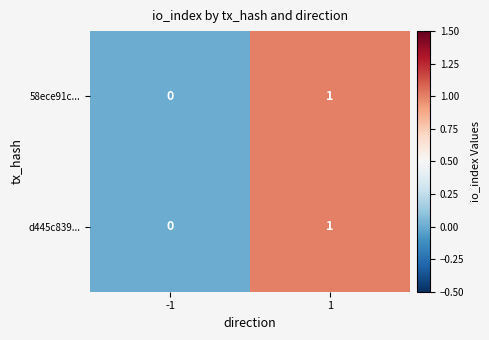

Reading left to right, extract all data points from this chart.

58ece91c...: 0	1
d445c839...: 0	1